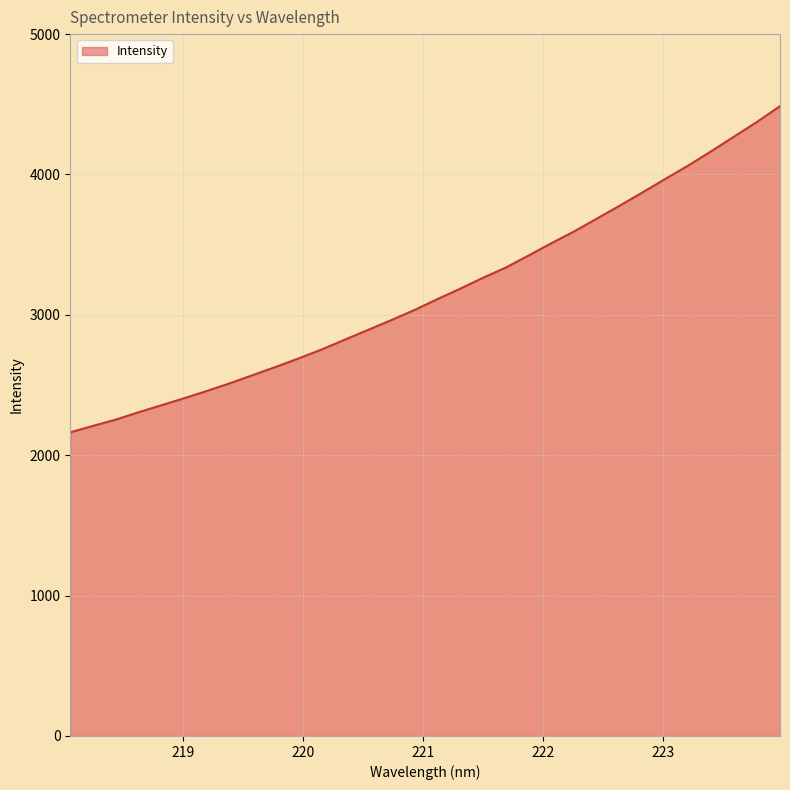

What is the smallest value displayed?

2163.1